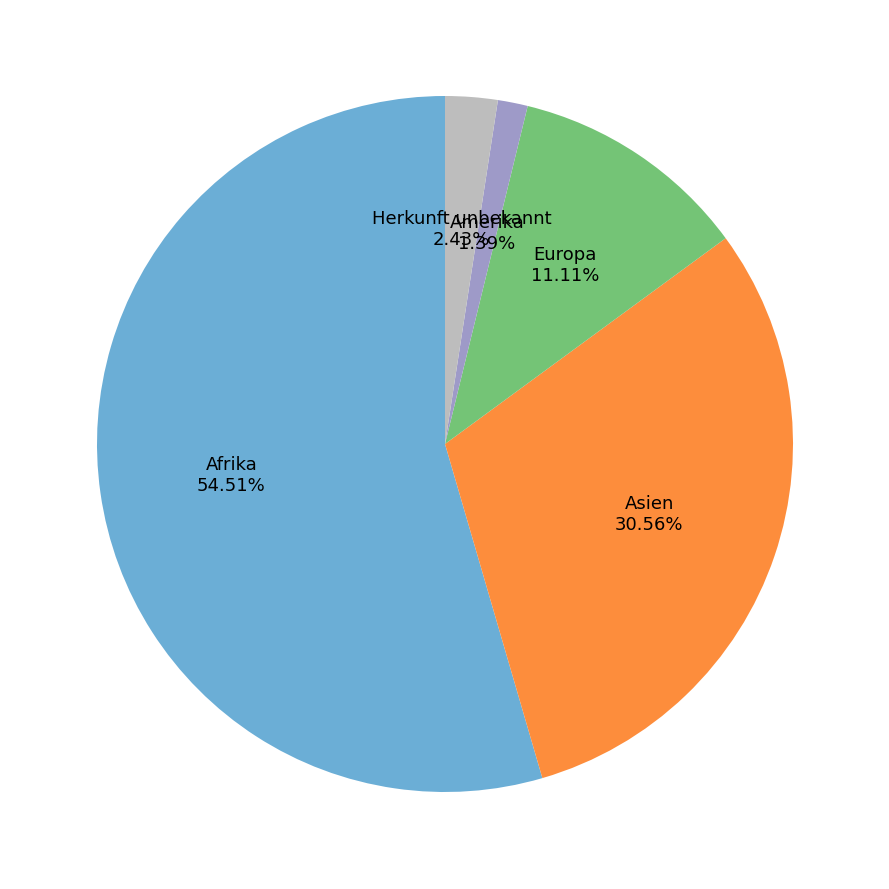

Does Europa represent more than half of the total?

No